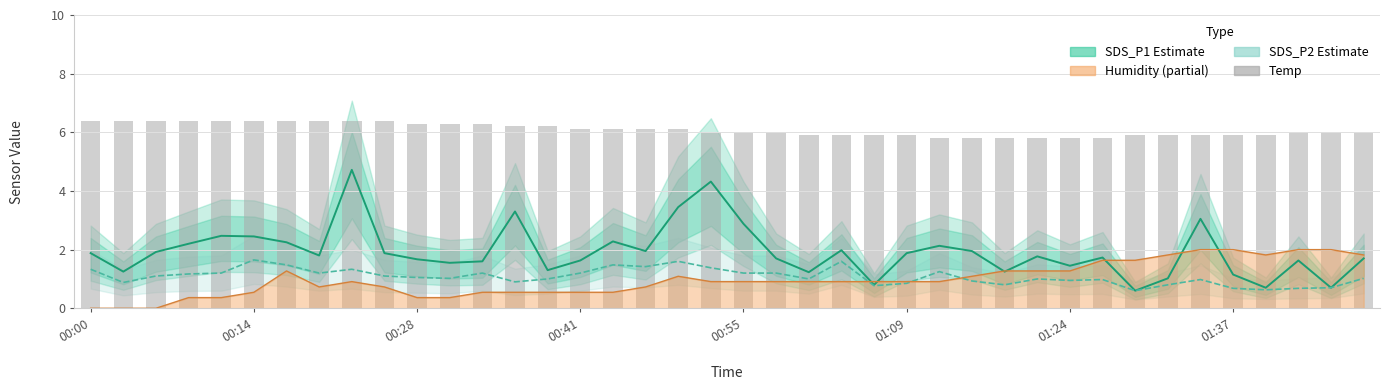

What is the lowest value of the SDS_P1 (Estimate) series?

0.6